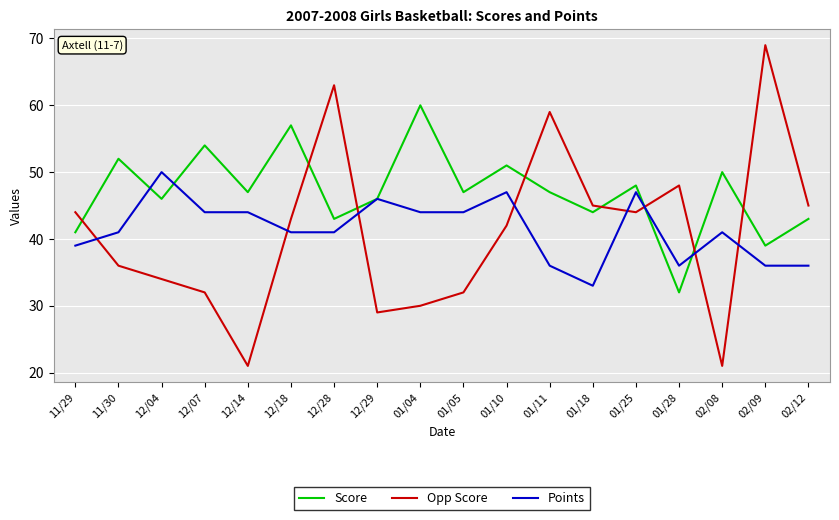

What is the sum of the Opp Score values at 01/18 and 01/04?

75